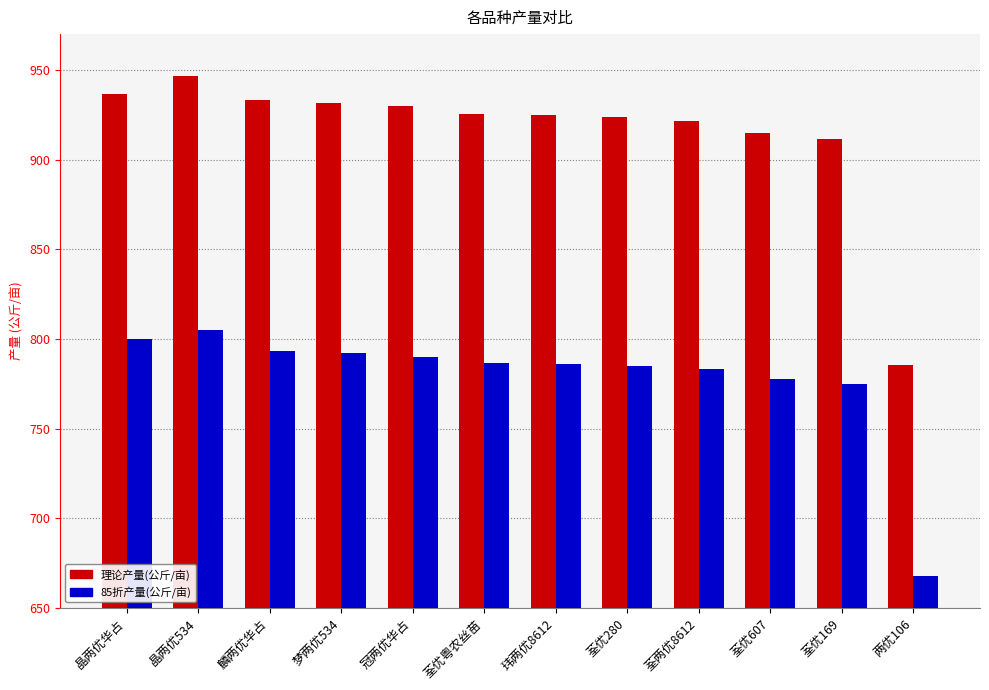

What is the label of the 12th bar from the right?

晶两优华占